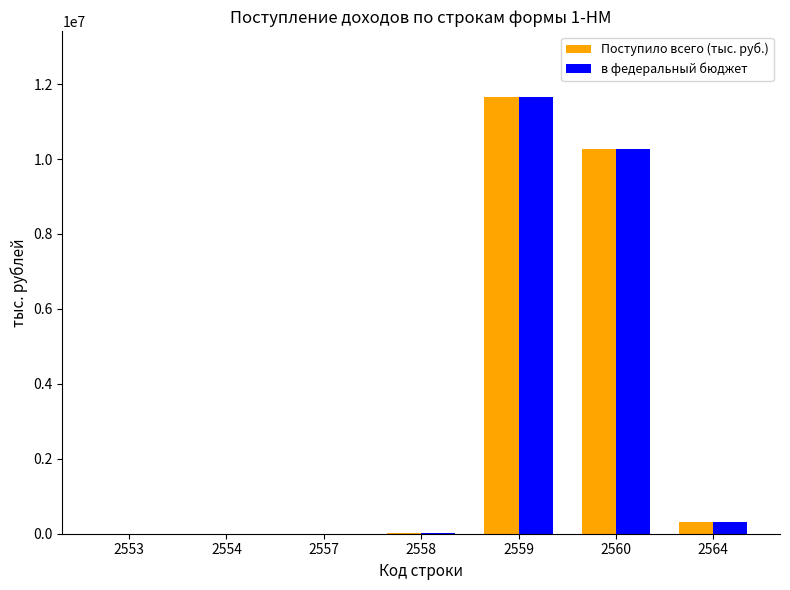

What is the sum of the в федеральный бюджет values at 2560 and 2564?

10588673